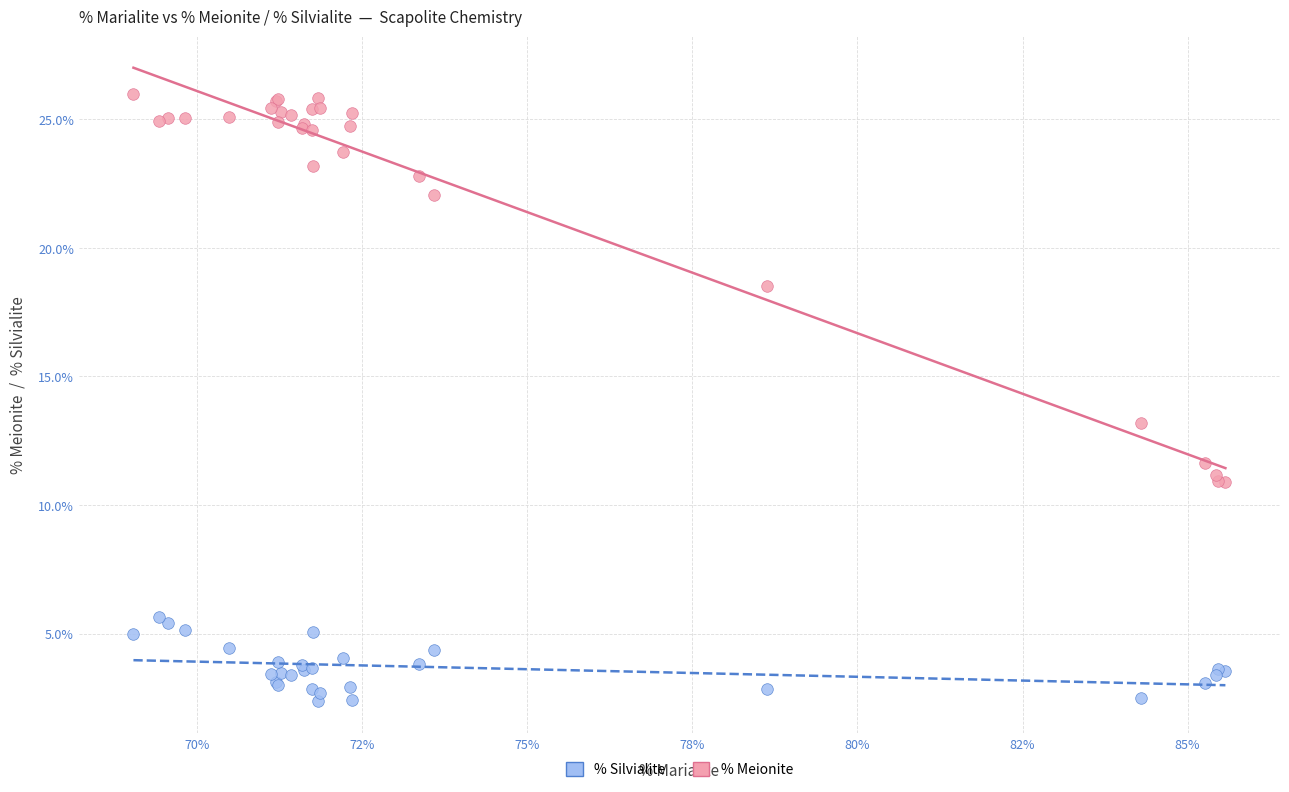

In the % Meionite series, what Y value is closest to 18?

18.5